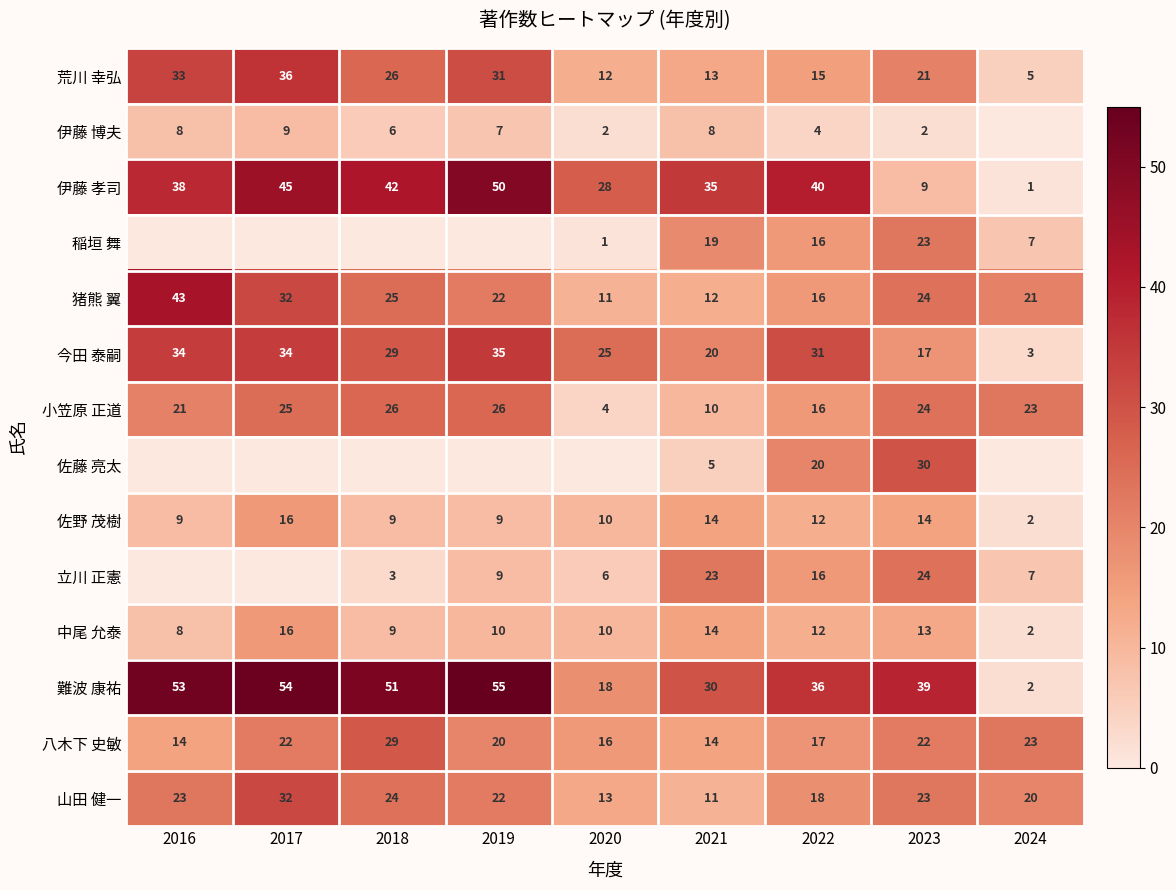

The value of 伊藤 博夫 at 2019 is 11. True or false?

False